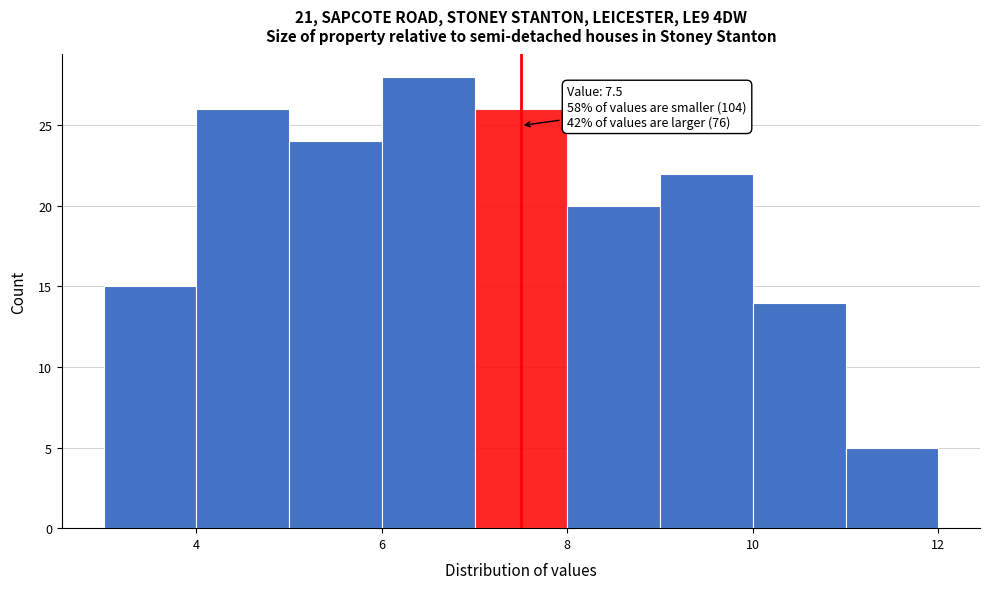

Over which range of the x-axis is the bar tallest?

6 to 7